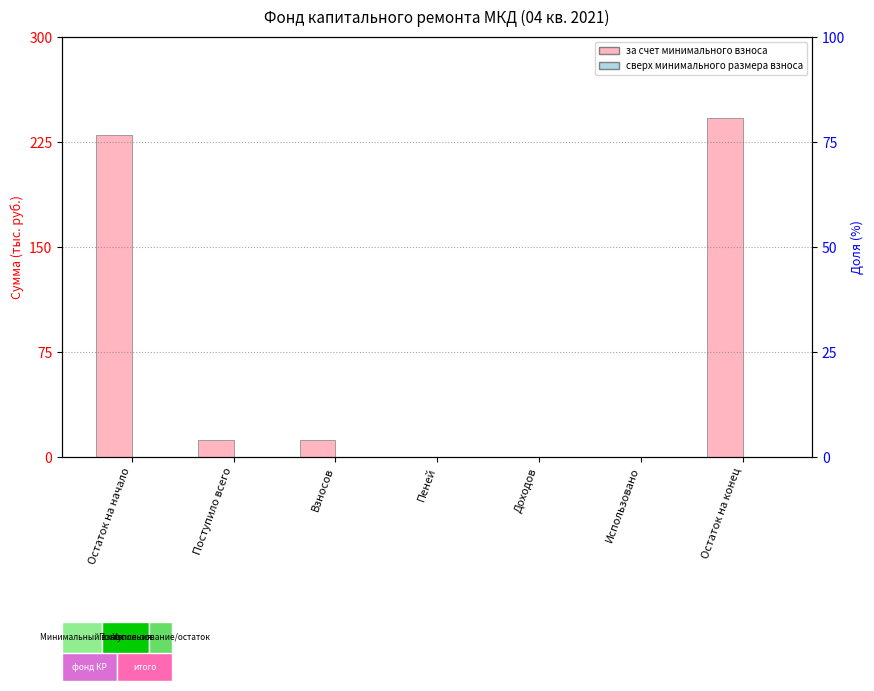

Is it true that сверх минимального размера взноса equals 0.0 at Поступило всего?

True